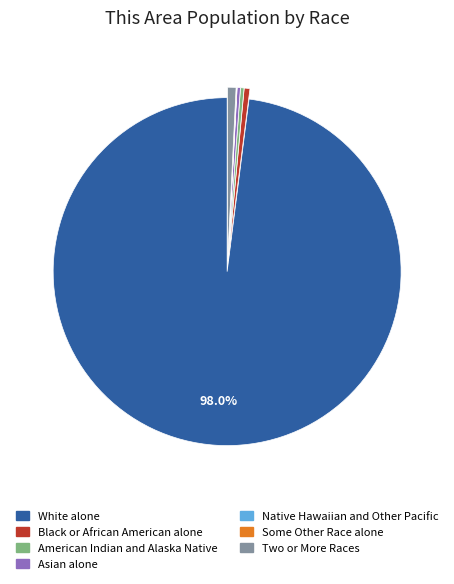

Is Asian alone the majority of the pie?

No